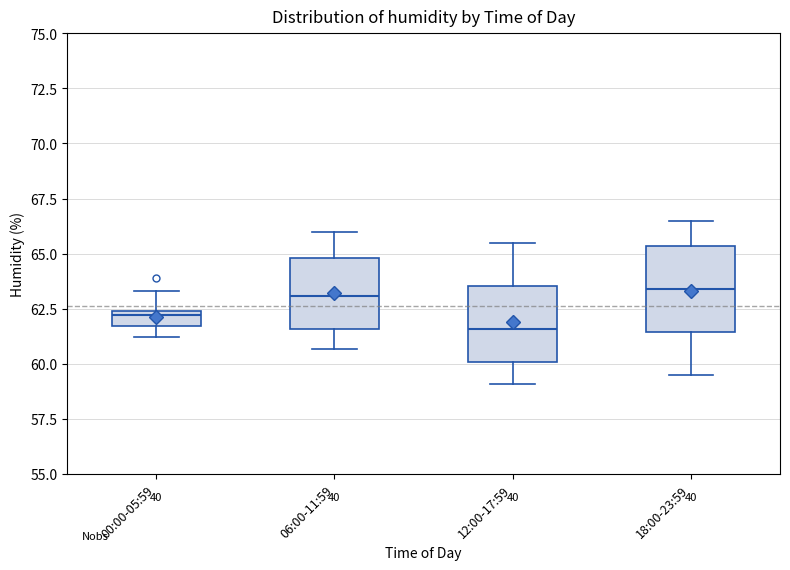

Where does the upper whisker of the box for 12:00-17:59 end on the y-axis? The values are not printed on the chart, so give them approximately, as read against the axis.

65.5